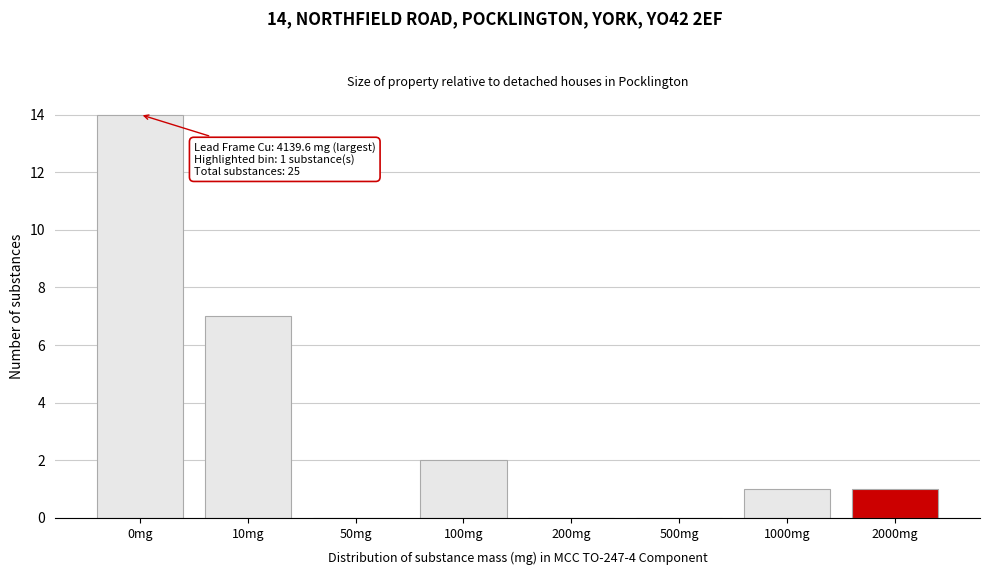

Reading right to left, extract all data points from this chart.

2000mg=1	1000mg=1	500mg=0	200mg=0	100mg=2	50mg=0	10mg=7	0mg=14